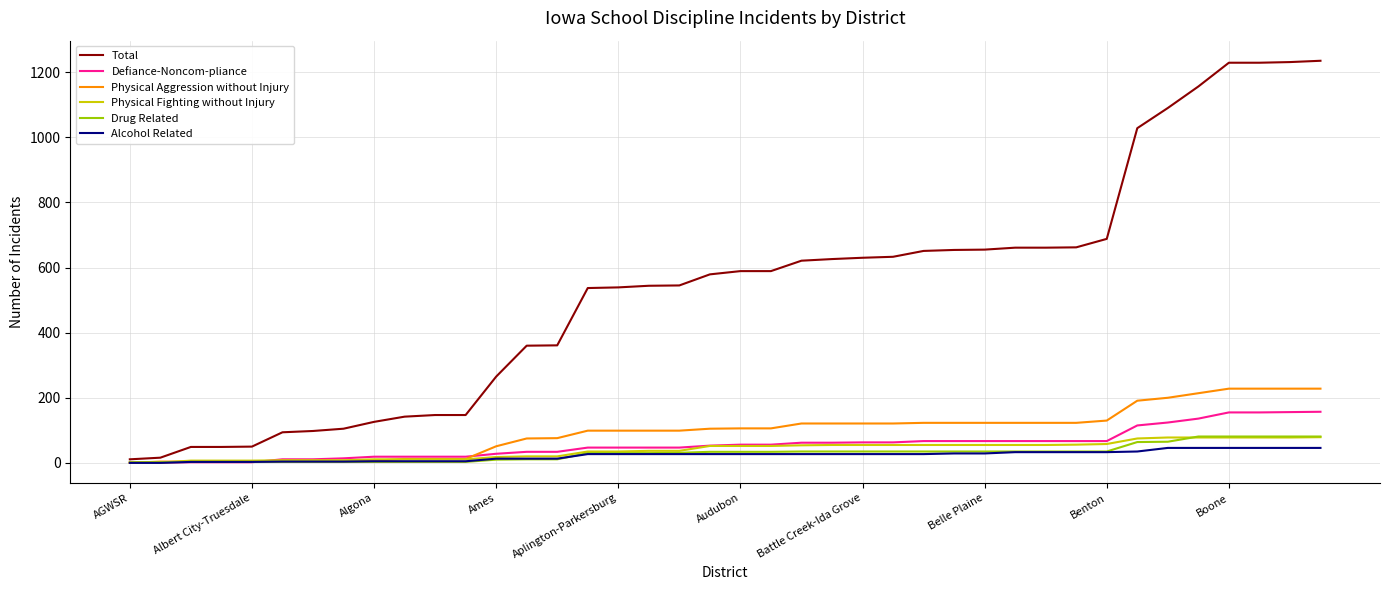

Which series has the widest spread of values?

Total